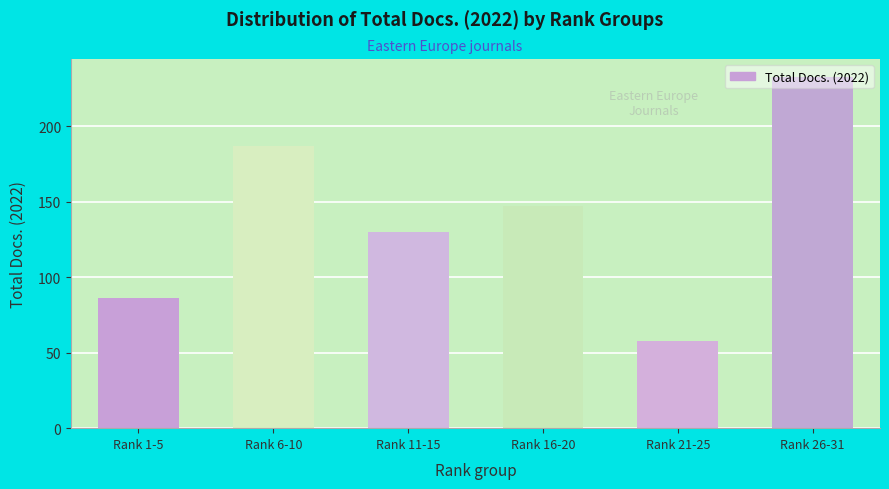

What is the value of the 5th bar from the left?

58